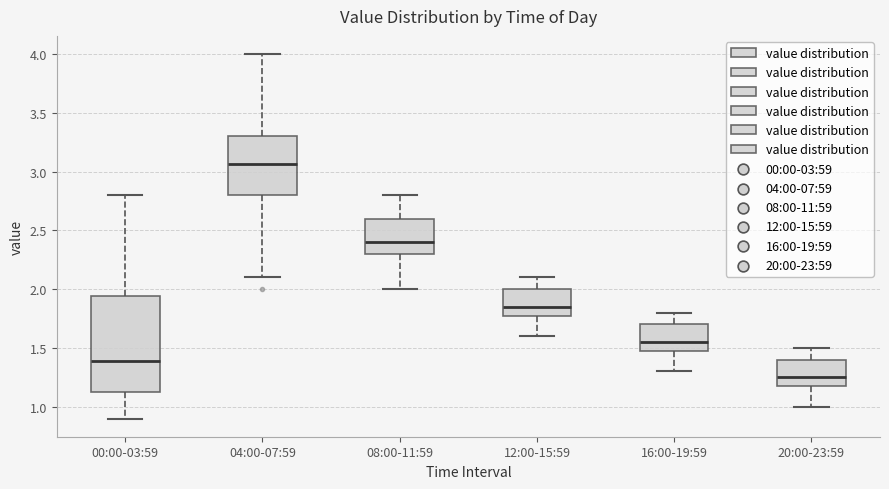

Reading left to right, read every box against the y-axis: the position of its median line, the range the box covers, and the ends of its whiskers. The values are not printed on the chart, so give them approximately, as read against the axis.

00:00-03:59: median 1.40, box 1.10 to 1.95, whiskers 0.90 to 2.80
04:00-07:59: median 3.05, box 2.80 to 3.30, whiskers 2.10 to 4.00
08:00-11:59: median 2.40, box 2.30 to 2.60, whiskers 2.00 to 2.80
12:00-15:59: median 1.85, box 1.80 to 2.00, whiskers 1.60 to 2.10
16:00-19:59: median 1.55, box 1.50 to 1.70, whiskers 1.30 to 1.80
20:00-23:59: median 1.25, box 1.20 to 1.40, whiskers 1.00 to 1.50